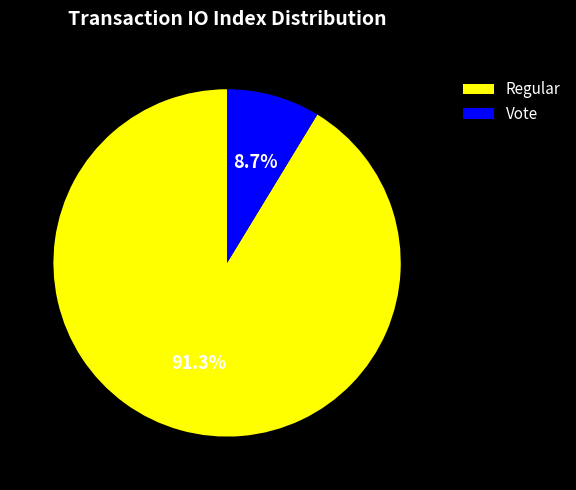

To the nearest percent, what portion does Regular represent?

91%